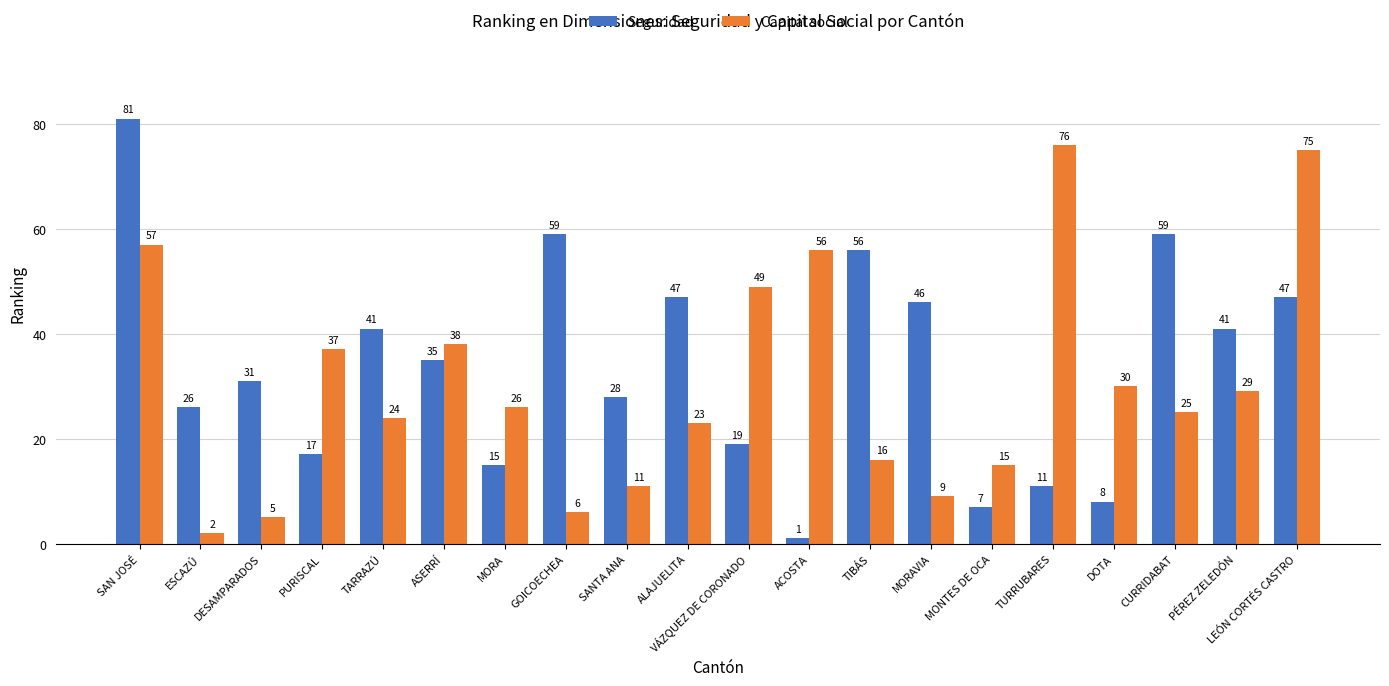

Which series has the largest total across all categories?

Seguridad